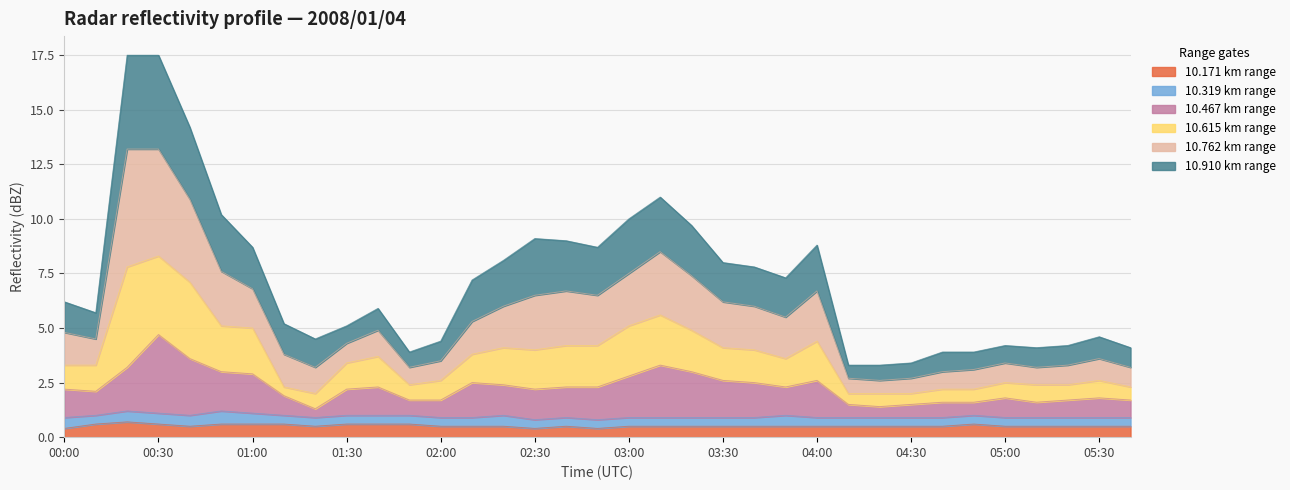

True or false:  10.171 has a value of 0.5 at 01:20.

True